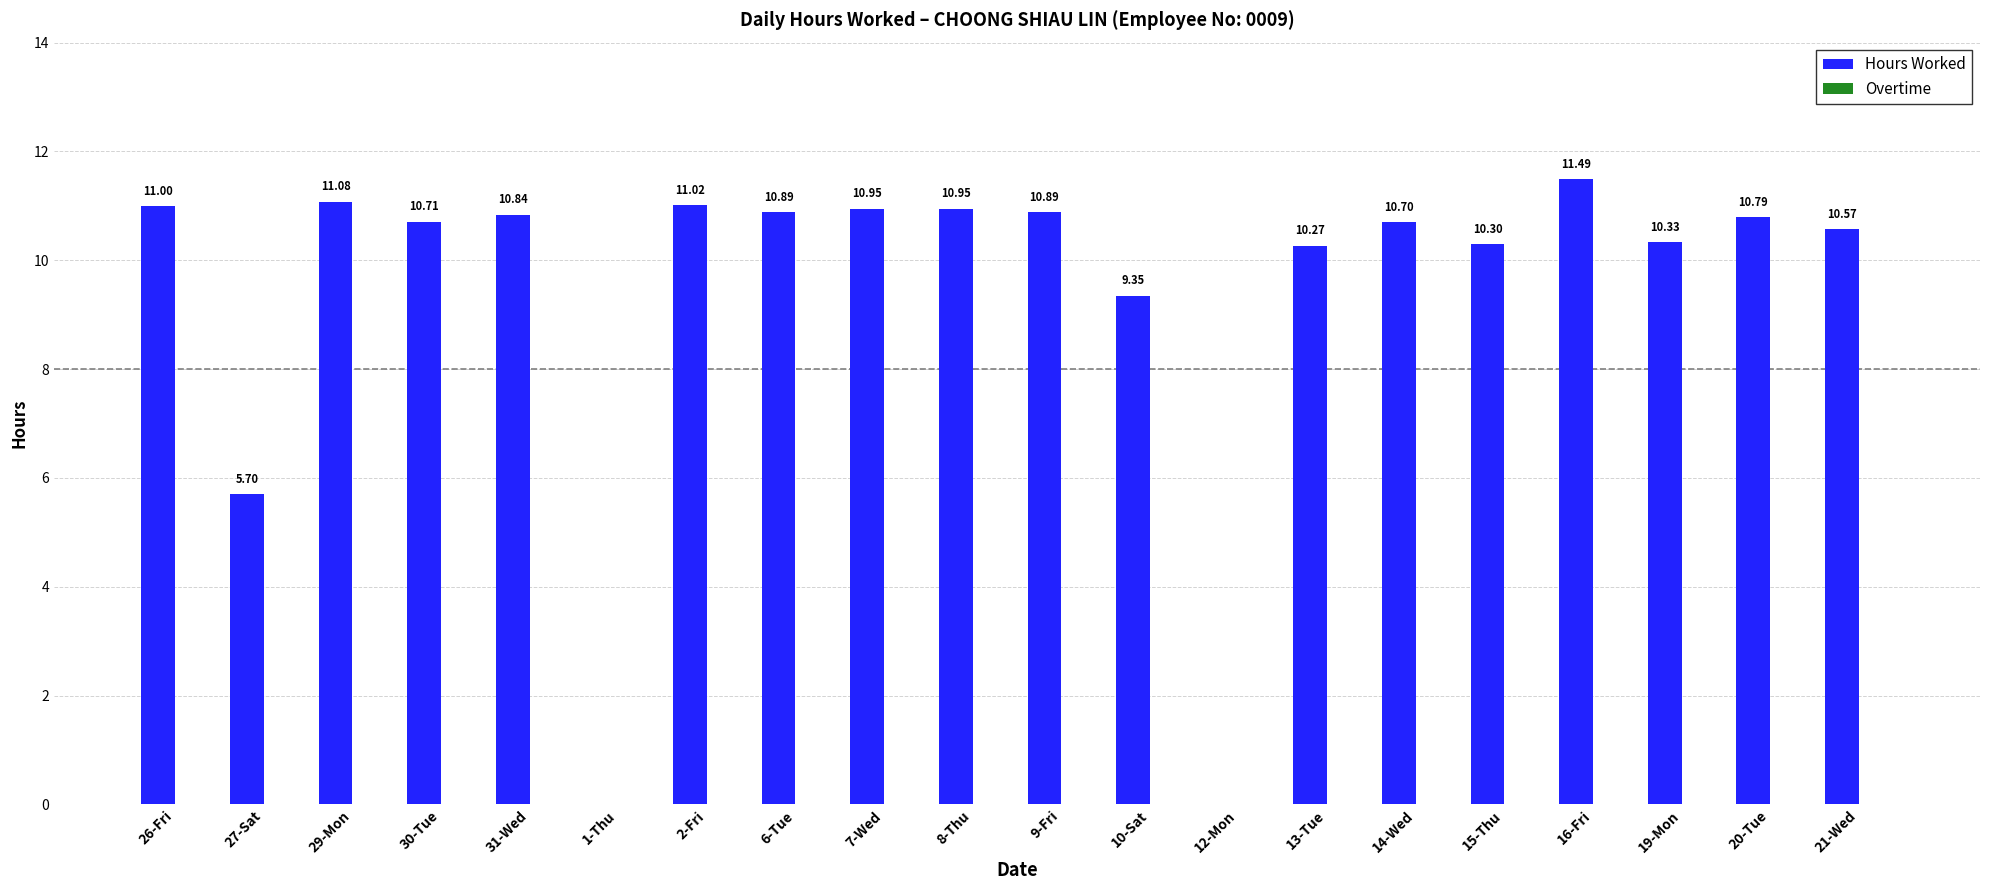

What is the change in value from 10-Sat to 21-Wed?

+1.2